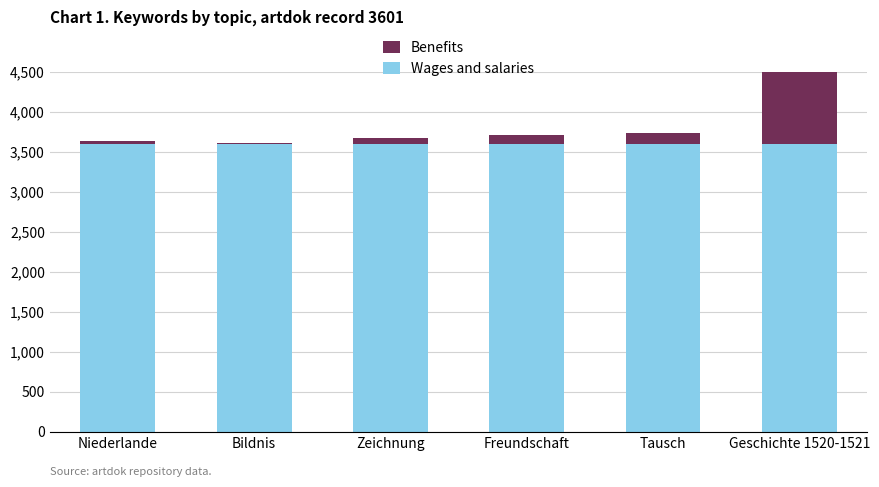

Is it true that Benefits equals 5891 at Geschichte 1520-1521?

False